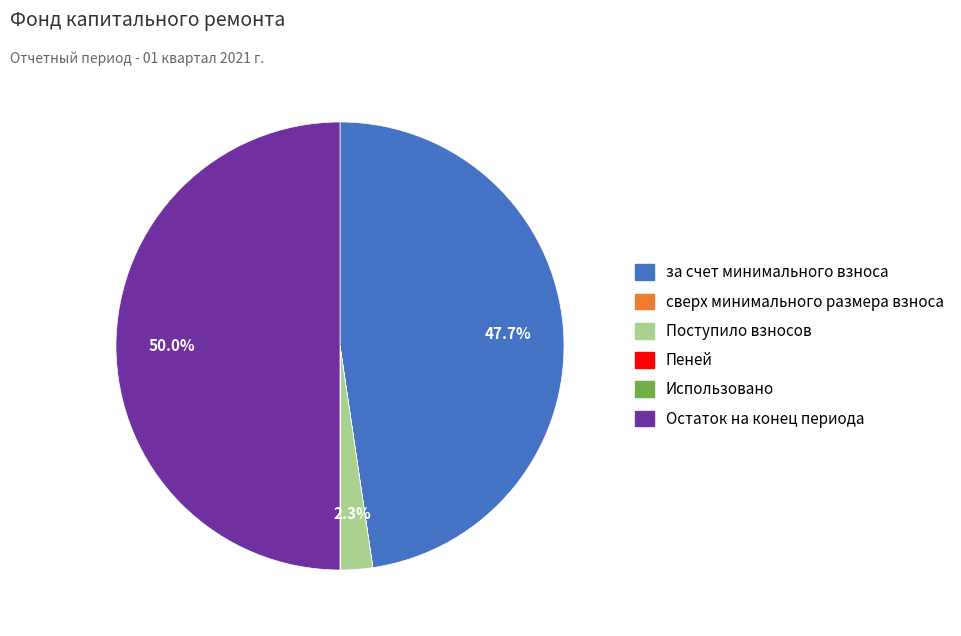

Does Поступило взносов represent more than half of the total?

No